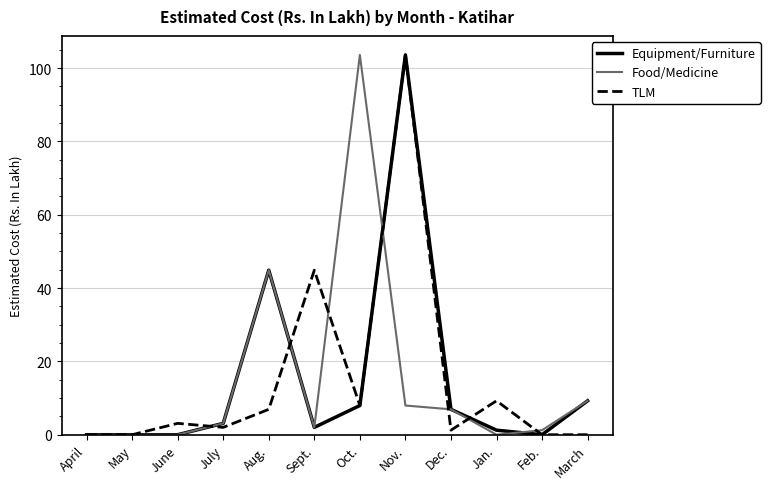

Count the number of data series in this chart.

3